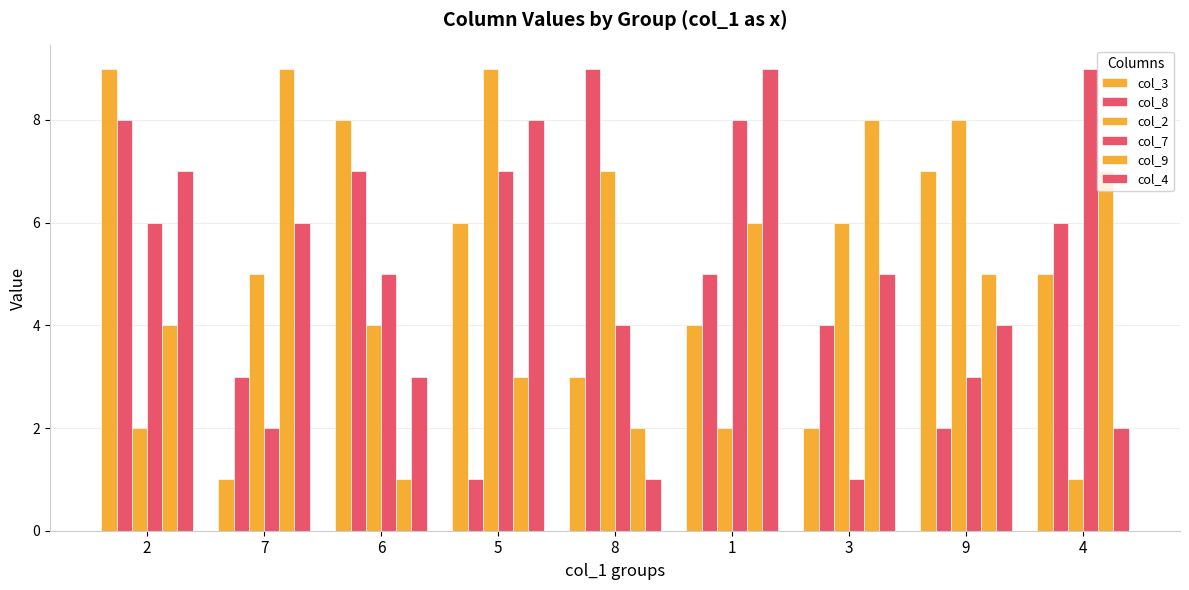

How many groups of bars are there?

9